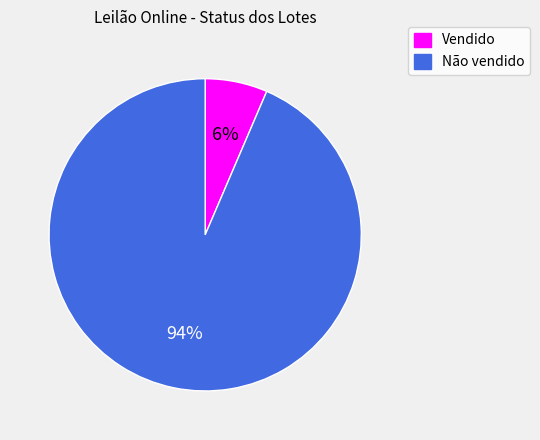

What is the majority slice?

Não vendido